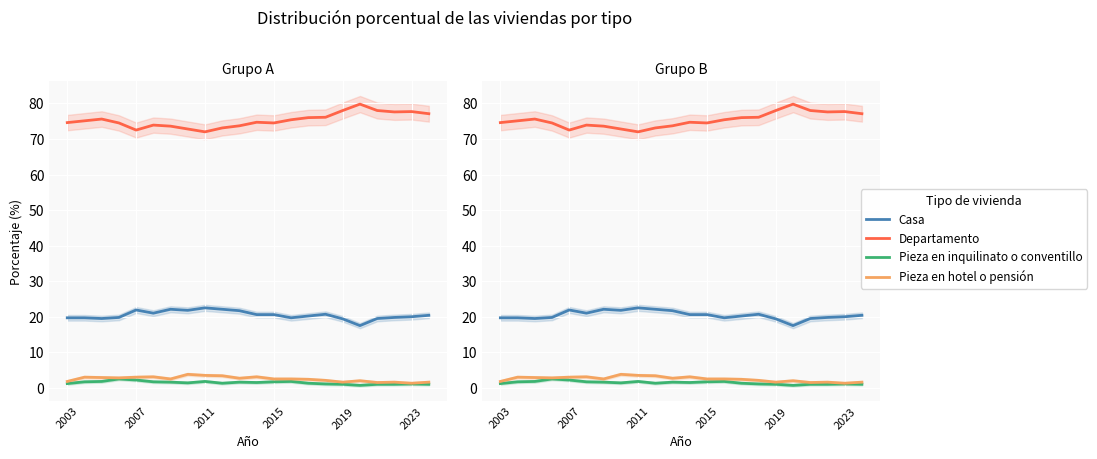

True or false: Casa and Pieza en hotel o pensión cross at least once.

False